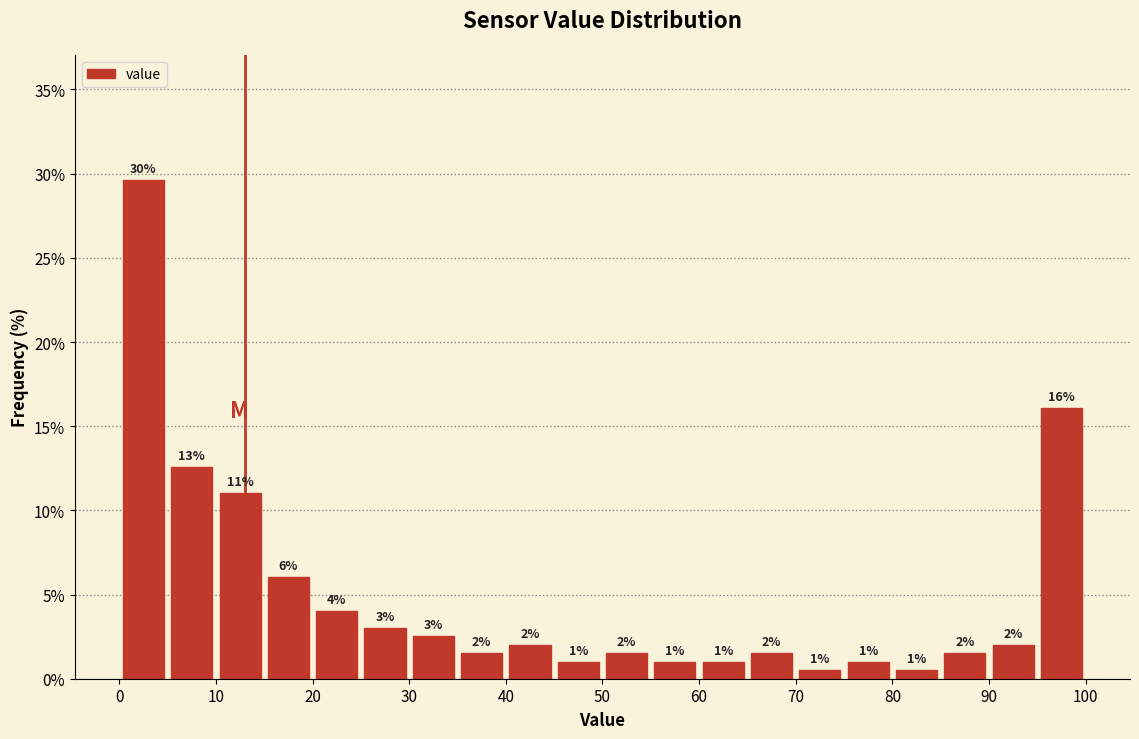

Which range on the x-axis has the tallest bar?

0 to 5